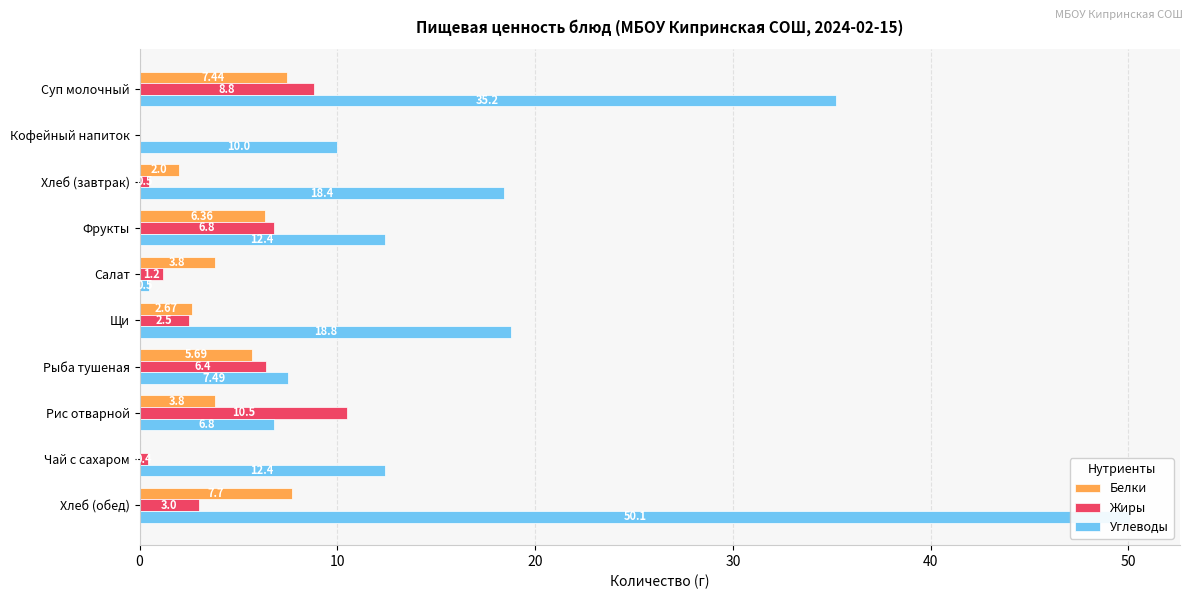

Rank the series by their maximum value, from highest to lowest.

Углеводы, Жиры, Белки